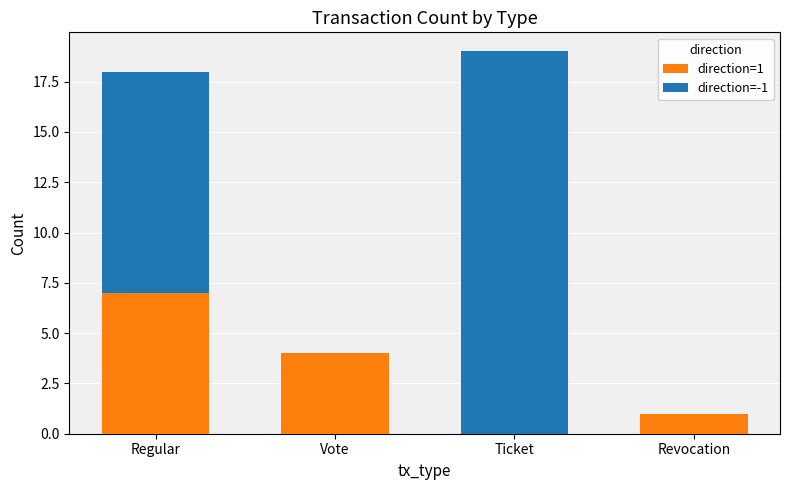

What is the total value across all series at Regular?

18